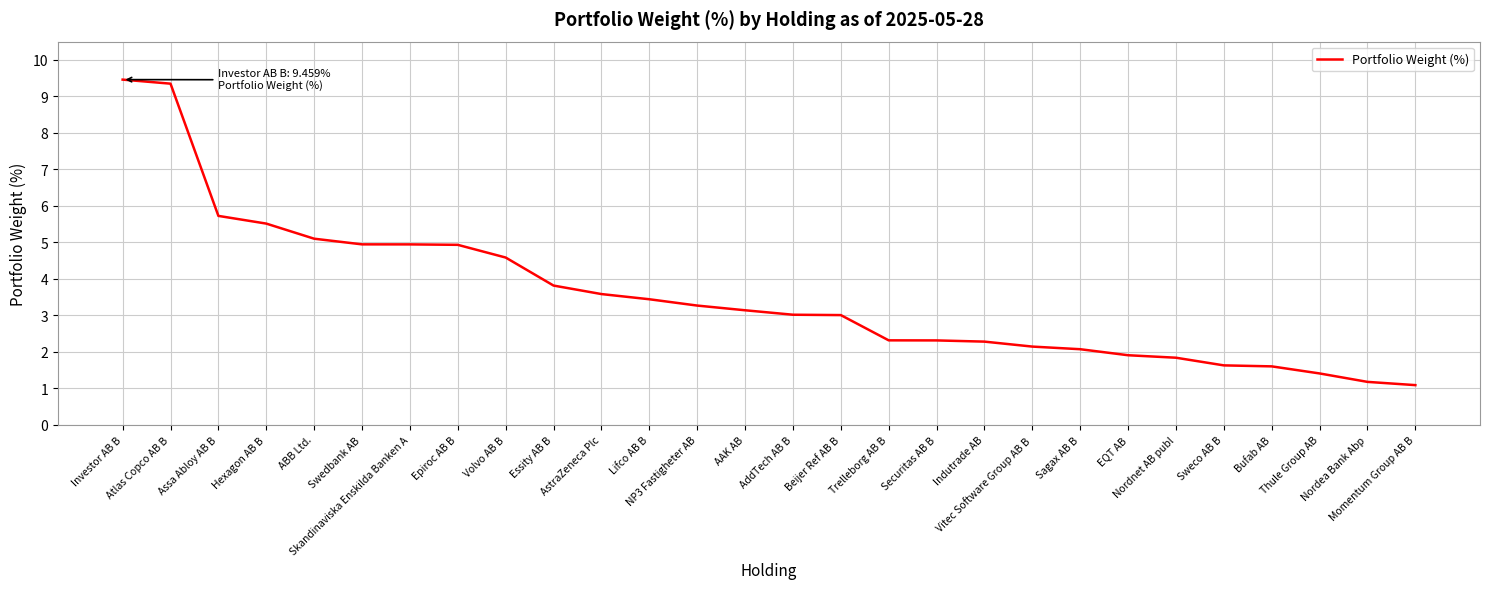

Reading right to left, list all the values displayed in this chart.

Momentum Group AB B=1.1	Nordea Bank Abp=1.2	Thule Group AB=1.4	Bufab AB=1.6	Sweco AB B=1.6	Nordnet AB publ=1.8	EQT AB=1.9	Sagax AB B=2.1	Vitec Software Group AB B=2.1	Indutrade AB=2.3	Securitas AB B=2.3	Trelleborg AB B=2.3	Beijer Ref AB B=3.0	AddTech AB B=3.0	AAK AB=3.1	NP3 Fastigheter AB=3.3	Lifco AB B=3.4	AstraZeneca Plc=3.6	Essity AB B=3.8	Volvo AB B=4.6	Epiroc AB B=4.9	Skandinaviska Enskilda Banken A=4.9	Swedbank AB=4.9	ABB Ltd.=5.1	Hexagon AB B=5.5	Assa Abloy AB B=5.7	Atlas Copco AB B=9.3	Investor AB B=9.5